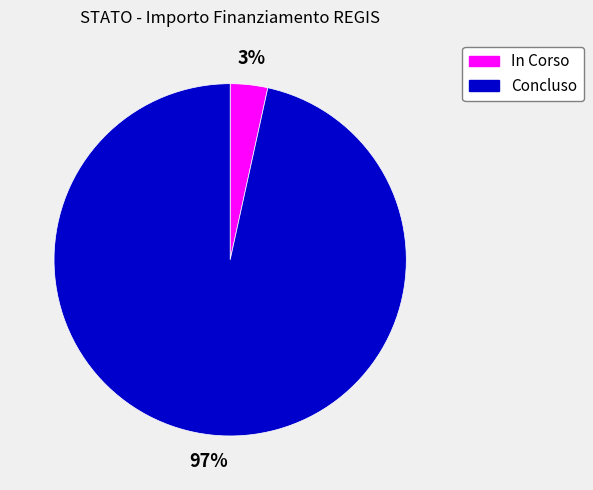

The In Corso slice represents 3% of the pie. True or false?

True